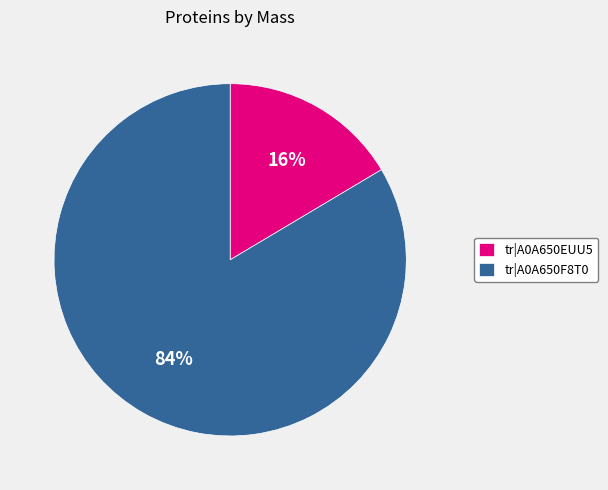

Combined, do tr|A0A650EUU5 and tr|A0A650F8T0 account for over 50%?

Yes